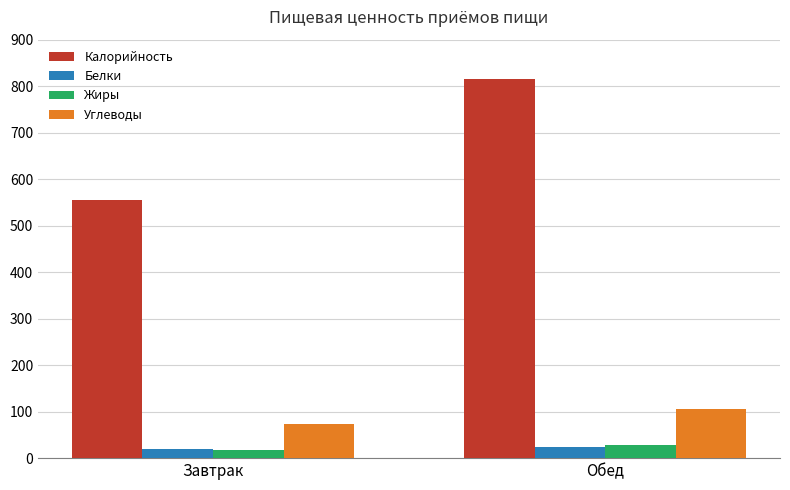

True or false: Калорийность has a value of 554.8 at Завтрак.

True